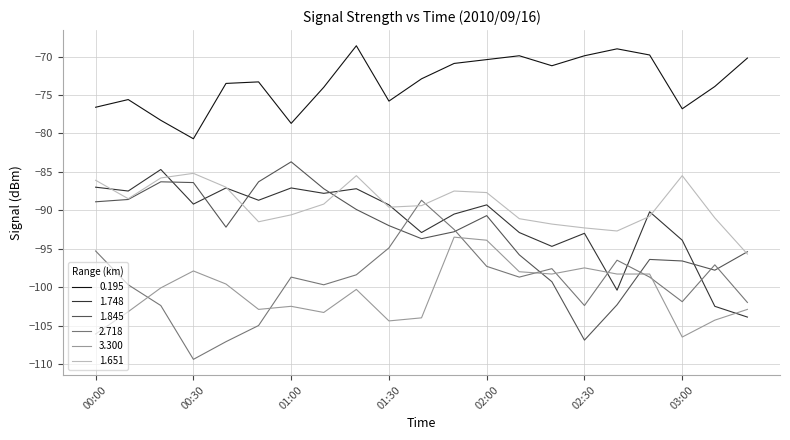

Which series has the largest total across all categories?

0.195